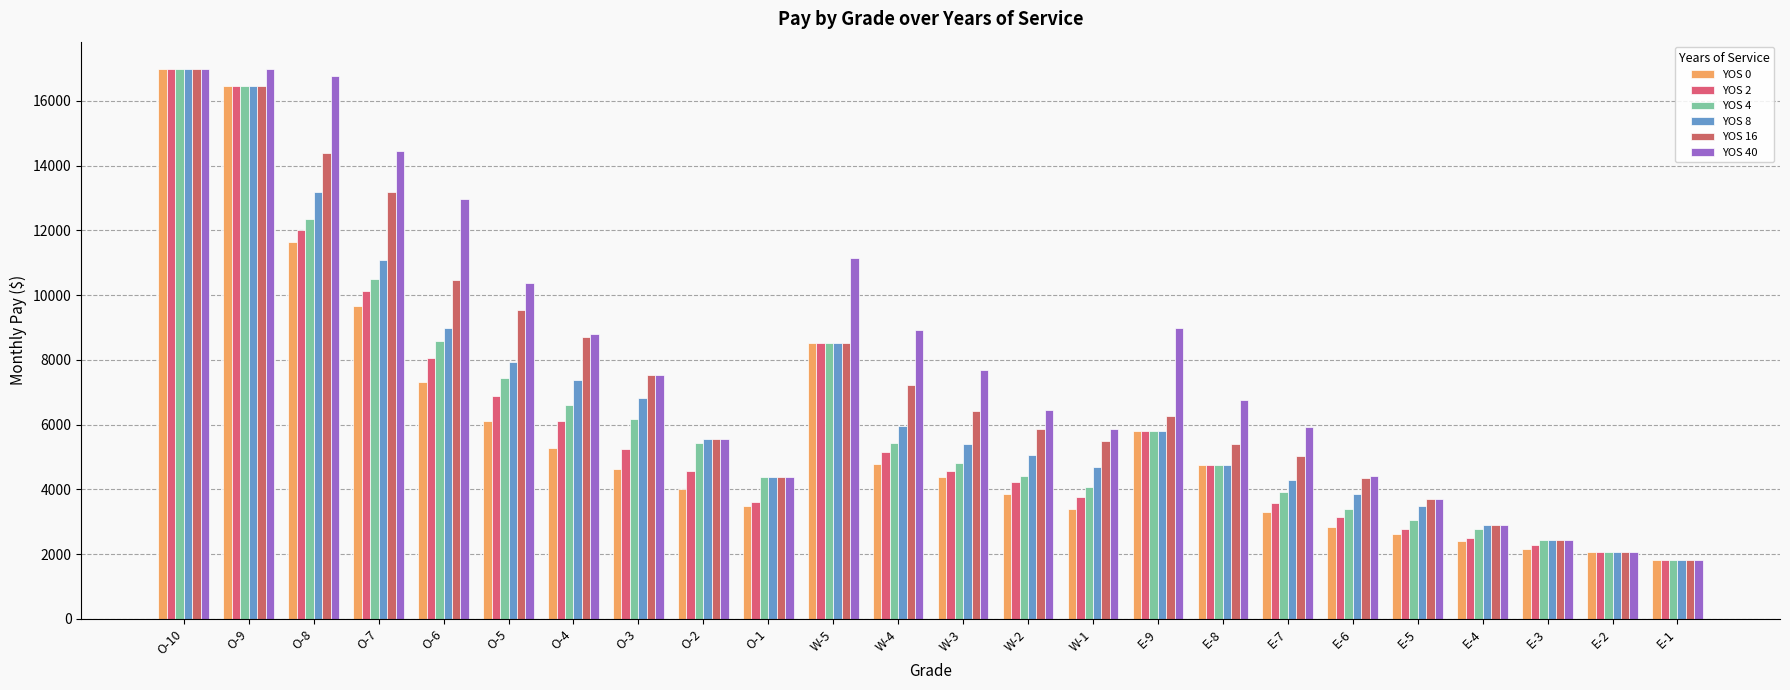

True or false: YOS 2 has a value of 2054.7 at E-2.

True